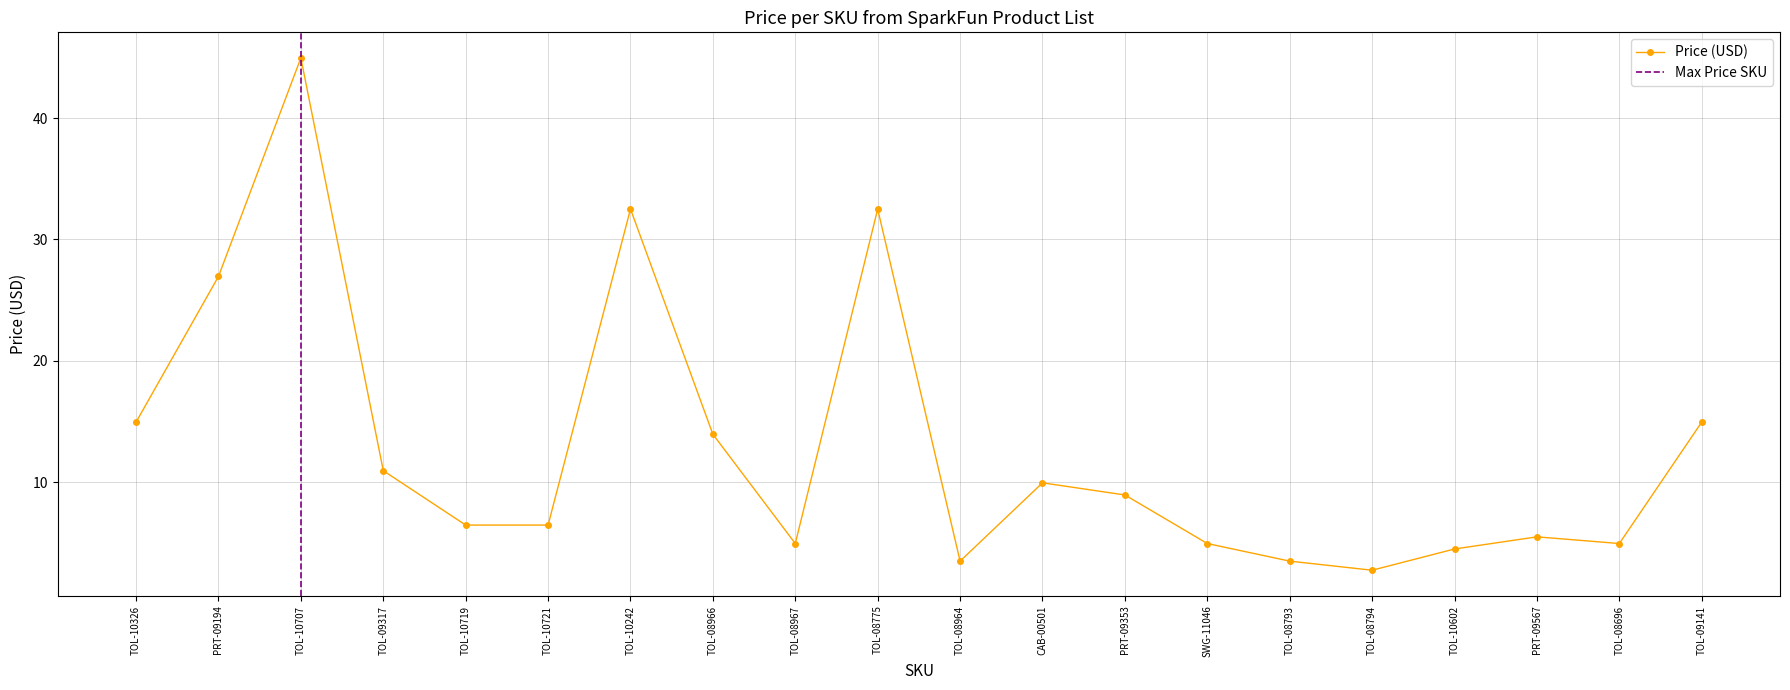

What is the value of the 10th point from the left?

32.5